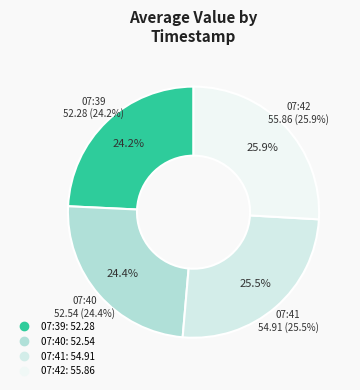

Is it true that 2017-04-03T07:39 is 24% of the pie?

True